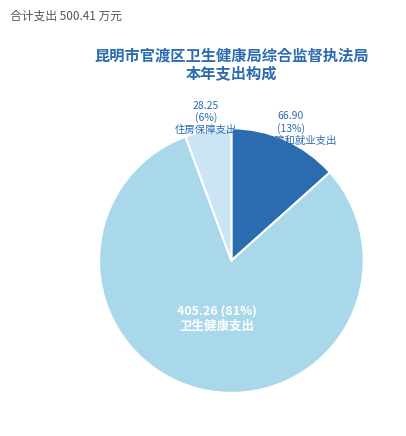

What is the majority slice?

卫生健康支出